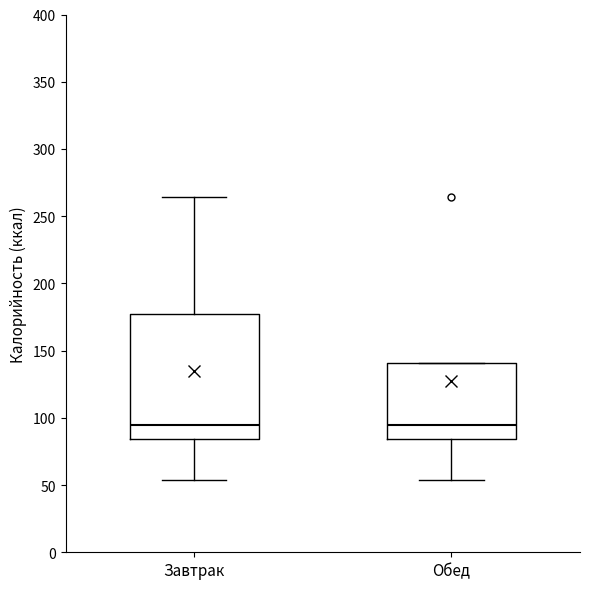

Reading left to right, read every box against the y-axis: the position of its median line, the range the box covers, and the ends of its whiskers. The values are not printed on the chart, so give them approximately, as read against the axis.

Завтрак: median 95, box 85 to 175, whiskers 55 to 265
Обед: median 95, box 85 to 140, whiskers 55 to 140